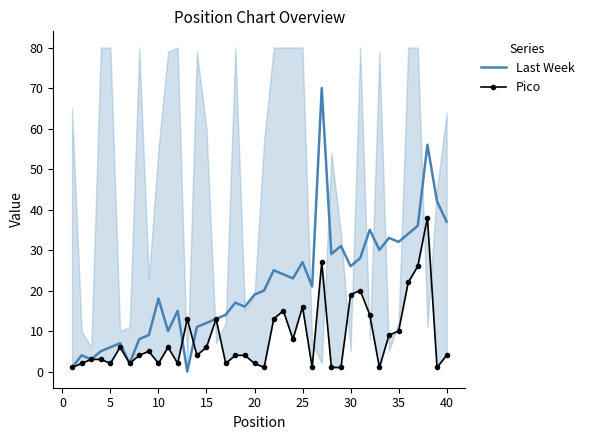

Reading left to right, list all the values displayed in this chart.

Last Week: 1	4	3	5	6	7	2	8	9	18	10	15	0	11	12	13	14	17	16	19	20	25	24	23	27	21	70	29	31	26	28	35	30	33	32	34	36	56	42	37
Pico: 1	2	3	3	2	6	2	4	5	2	6	2	13	4	6	13	2	4	4	2	1	13	15	8	16	1	27	1	1	19	20	14	1	9	10	22	26	38	1	4